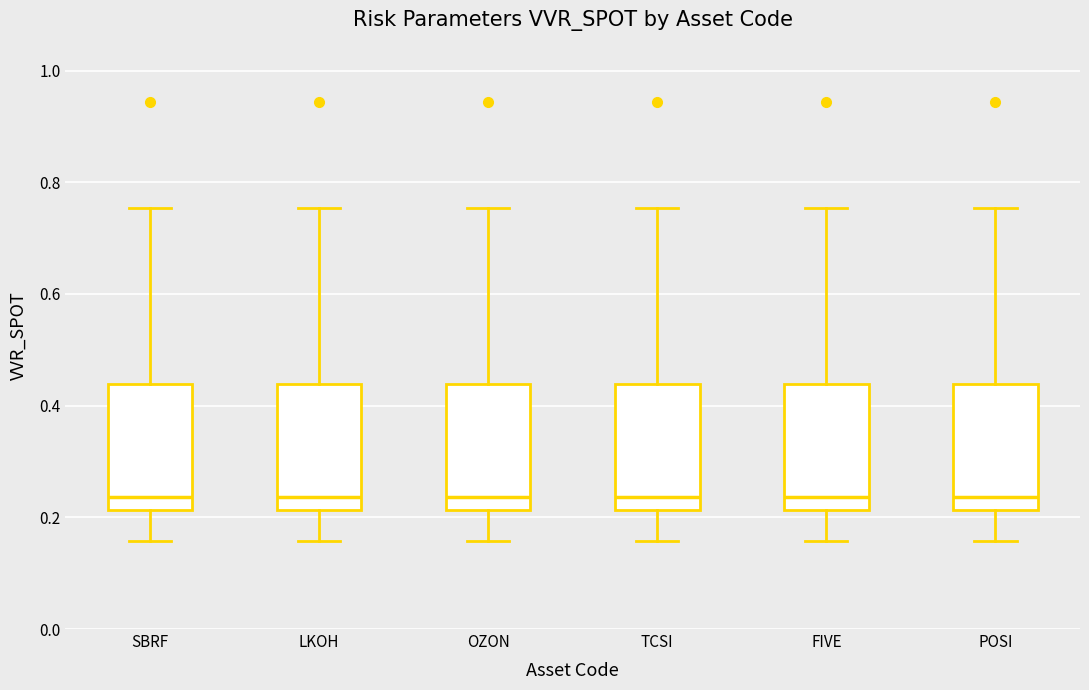

Where is the lower edge of the box for LKOH on the y-axis? The values are not printed on the chart, so give them approximately, as read against the axis.

0.22